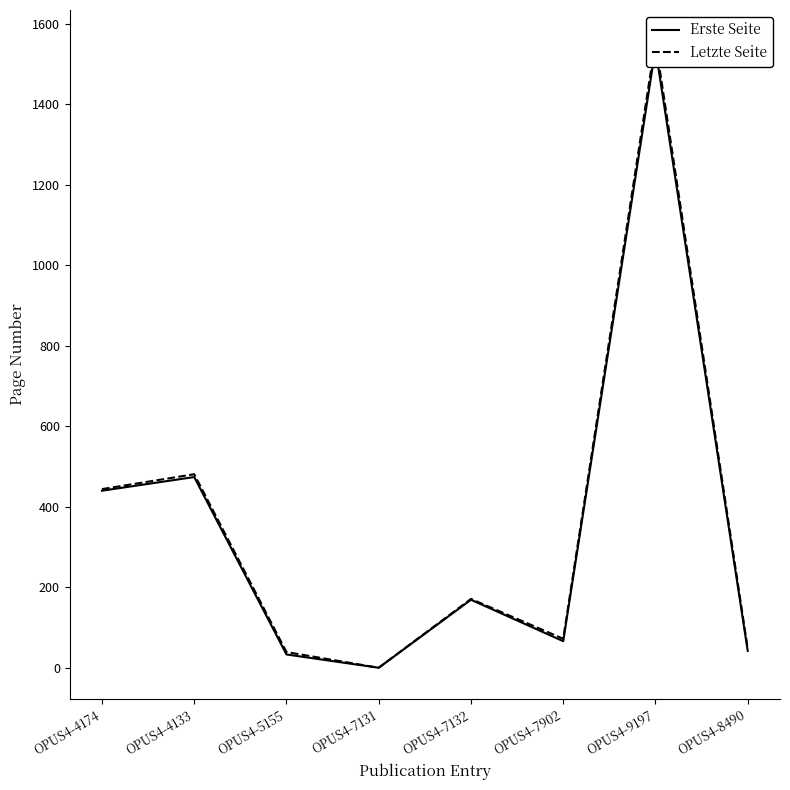

How many data points in Erste Seite are less than 169?

4